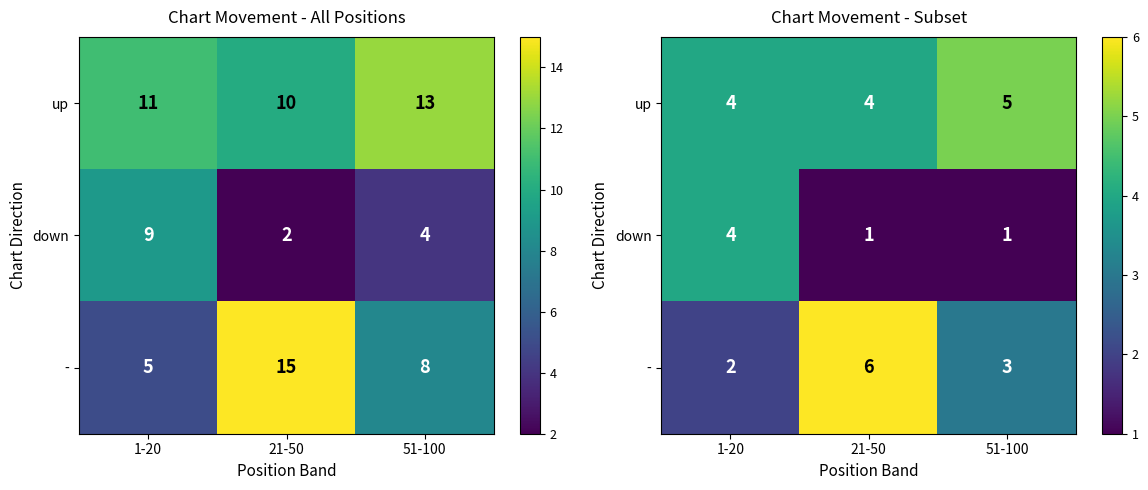

The value of up at 21-50 is 4. True or false?

True